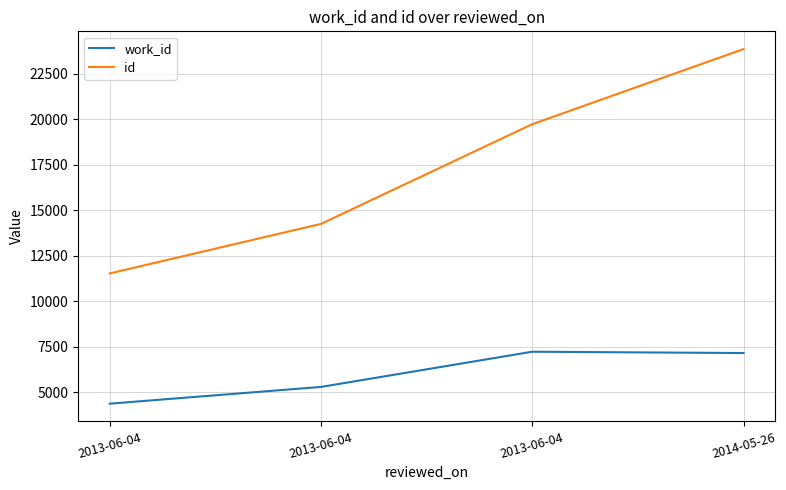

Count the id values in the range 14257 to 23860.

3